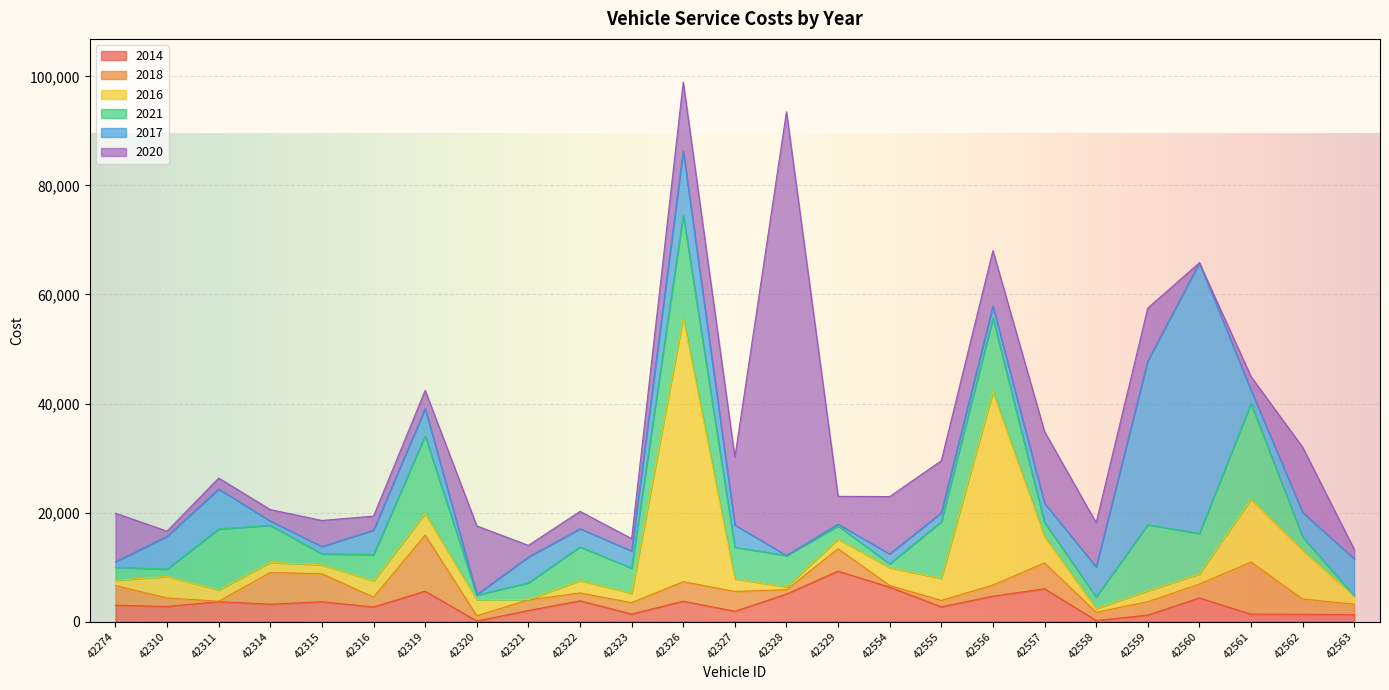

The 2016 series shows 795.4 at 42328. True or false?

False